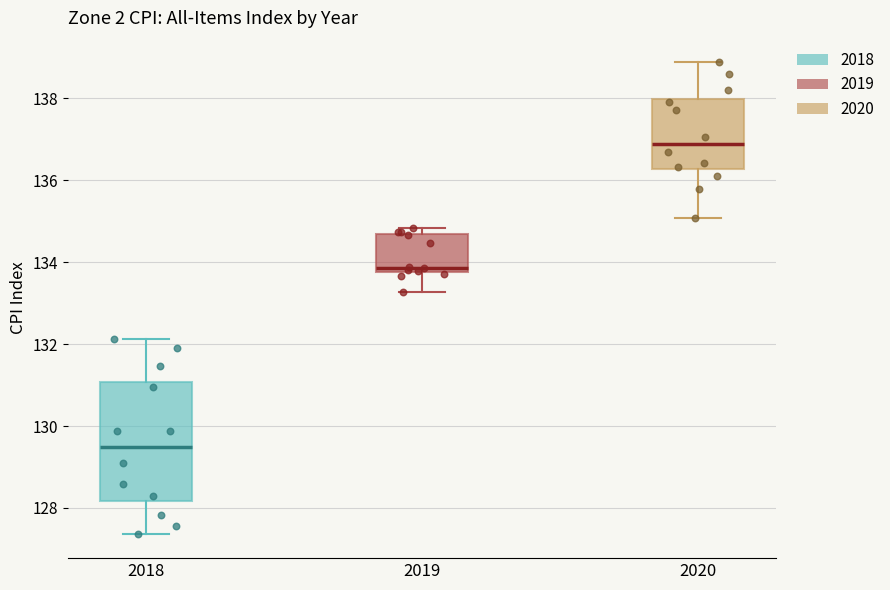

Reading left to right, transcribe this box plot: for each box, give where its median line is, the range the box spans, and where its two whiskers end, as read against the y-axis. The values are not printed on the chart, so give them approximately, as read against the axis.

2018: median 129.4, box 128.2 to 131.0, whiskers 127.4 to 132.2
2019: median 133.8 (just above the box's lower edge), box 133.8 to 134.6, whiskers 133.2 to 134.8
2020: median 136.8, box 136.2 to 138.0, whiskers 135.0 to 139.0